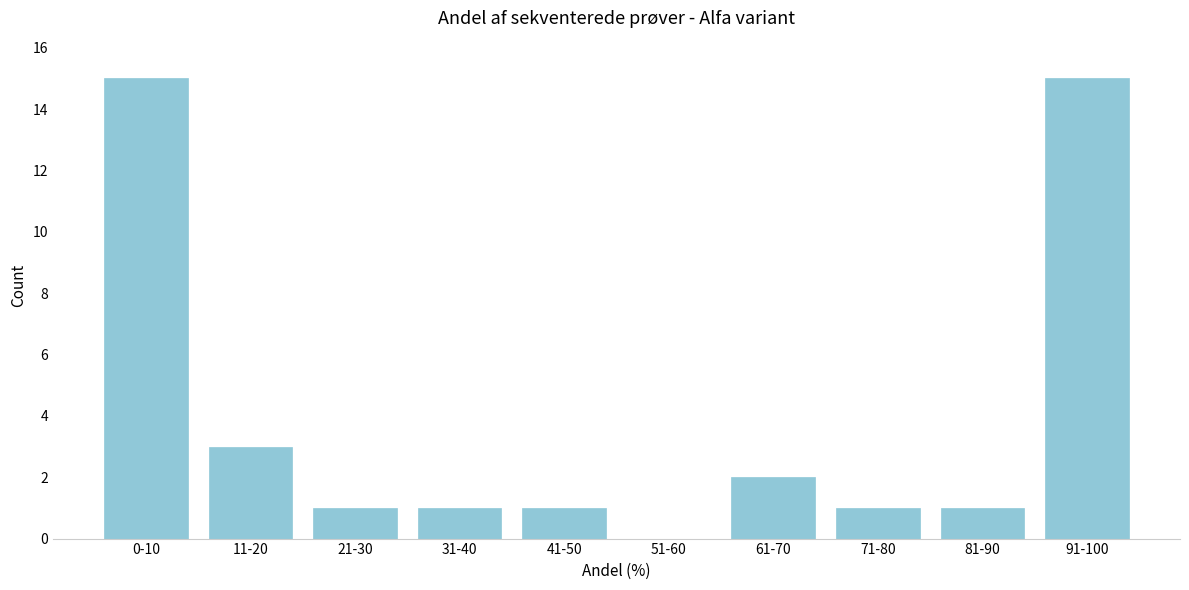

Reading left to right, what are all the values shown in this chart?

0-10=15	11-20=3	21-30=1	31-40=1	41-50=1	51-60=0	61-70=2	71-80=1	81-90=1	91-100=15